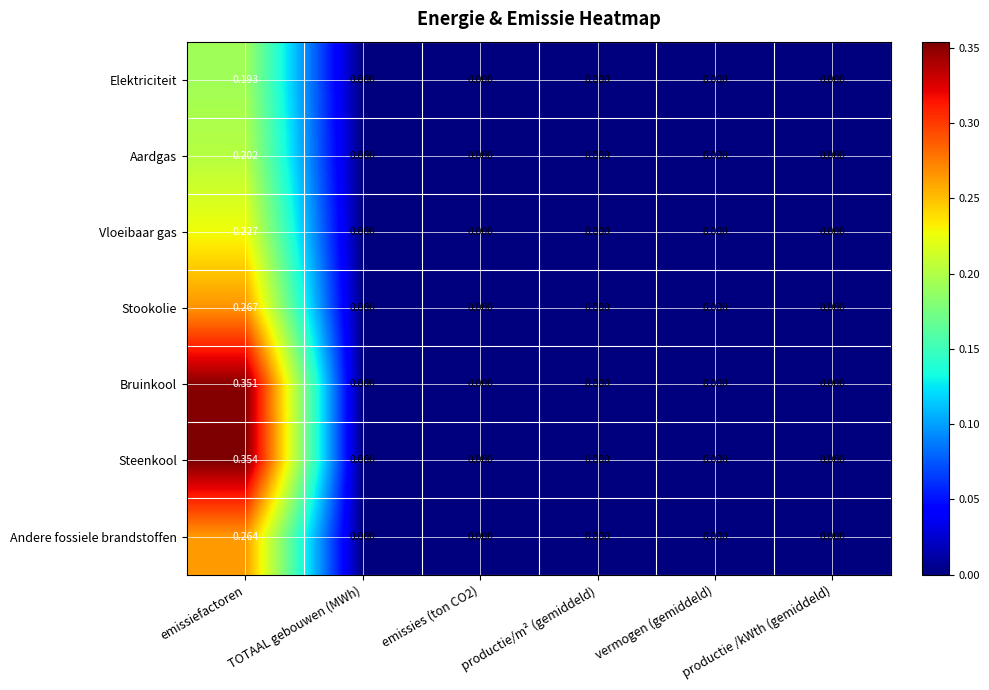

Which category has the highest value across all series?

emissiefactoren